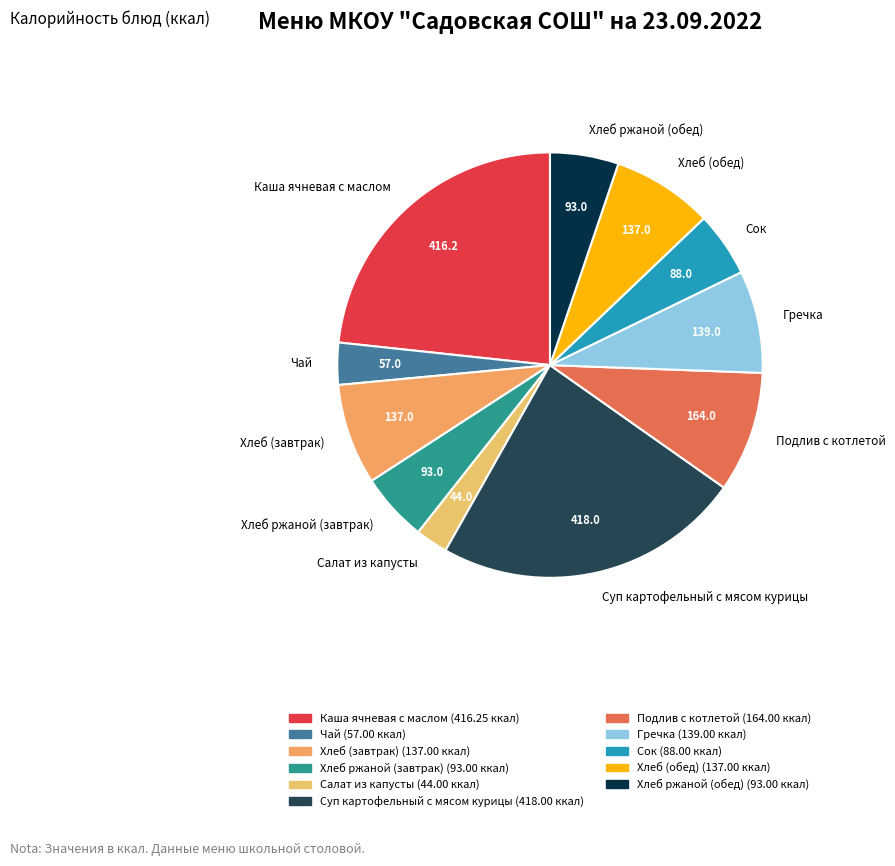

True or false: Хлеб (обед) accounts for 8% of the total.

True